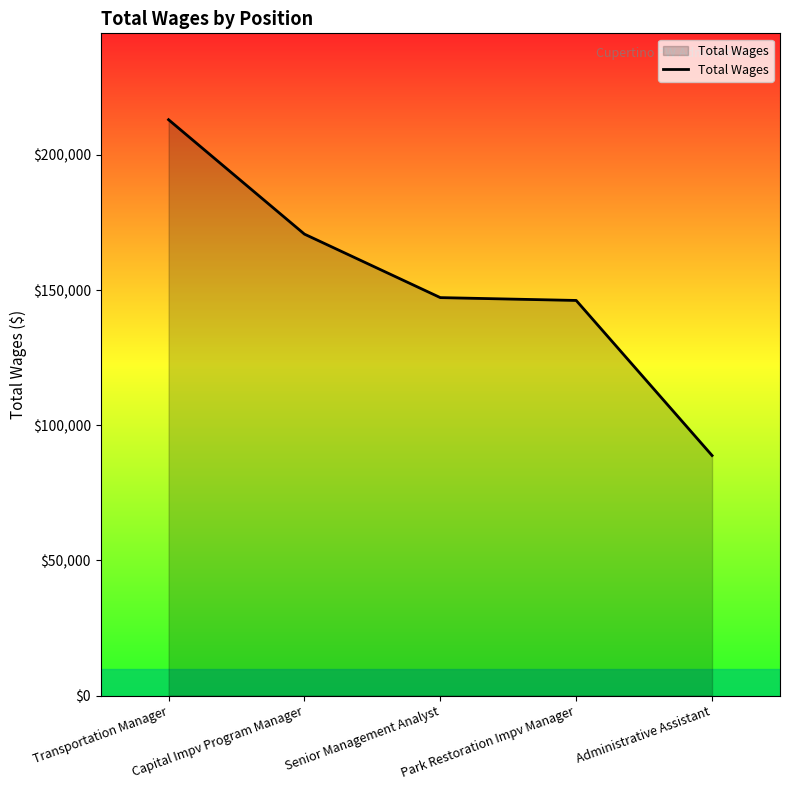

Does the chart display data point markers on the line(s)?

No